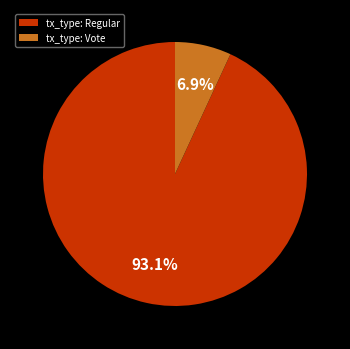

To the nearest percent, what portion does tx_type: Vote represent?

7%